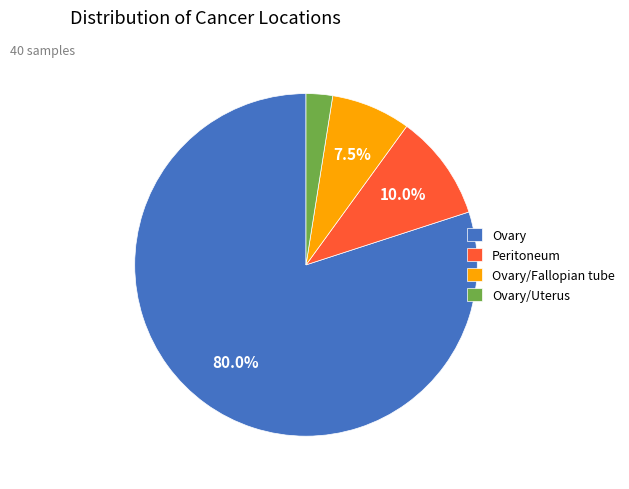

Is Peritoneum the majority of the pie?

No